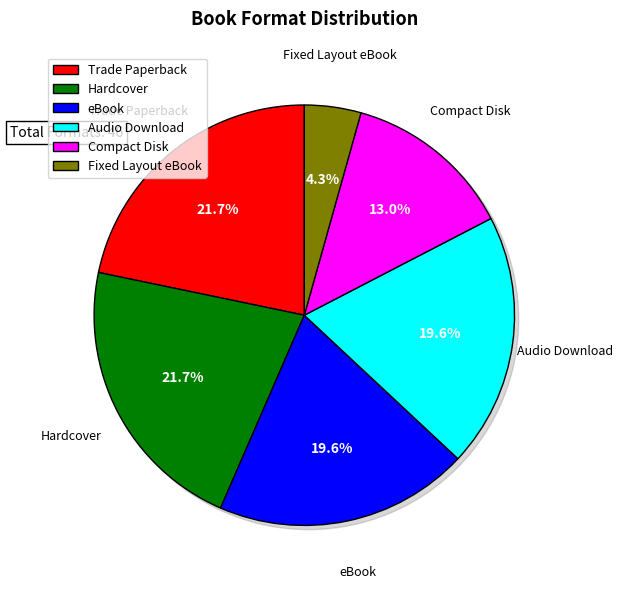

Count the number of slices in the pie.

6